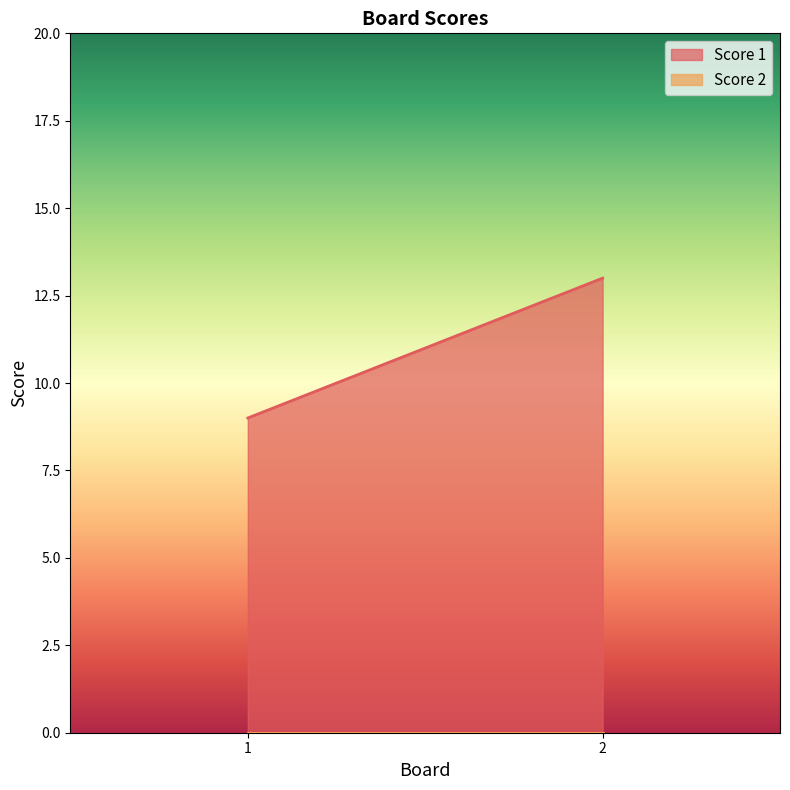

Between 1 and 2, which series saw the biggest shift?

Score 1